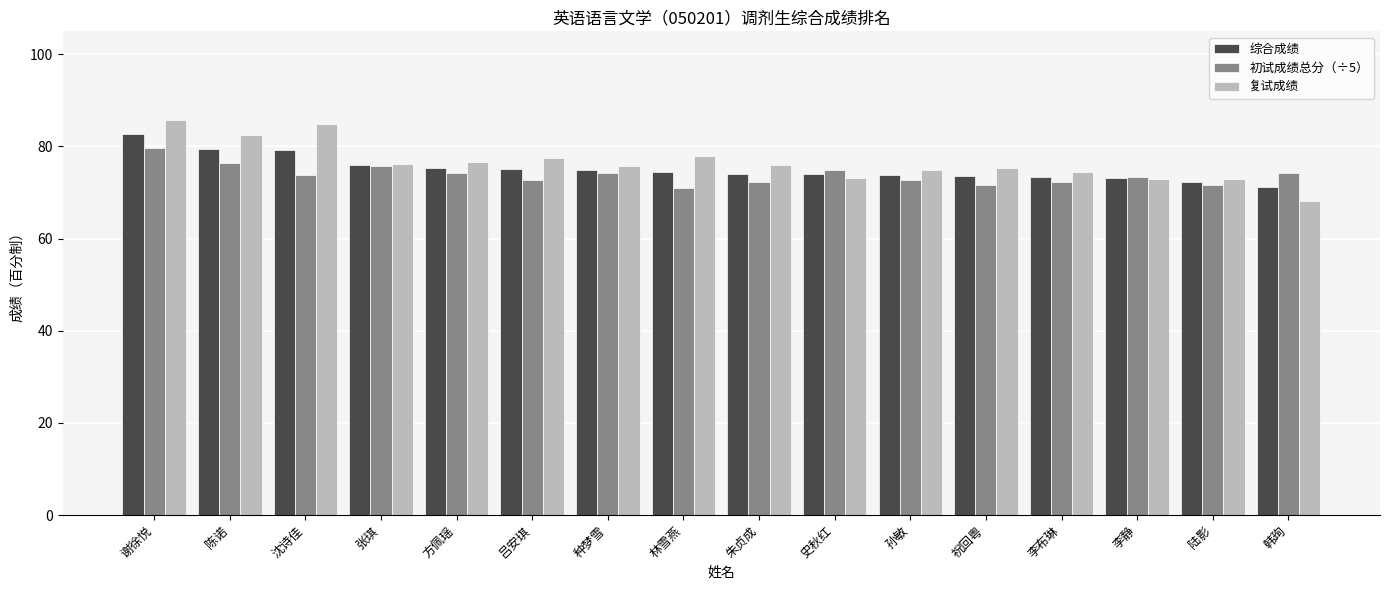

What is the label of the 9th bar from the right?

林雪燕